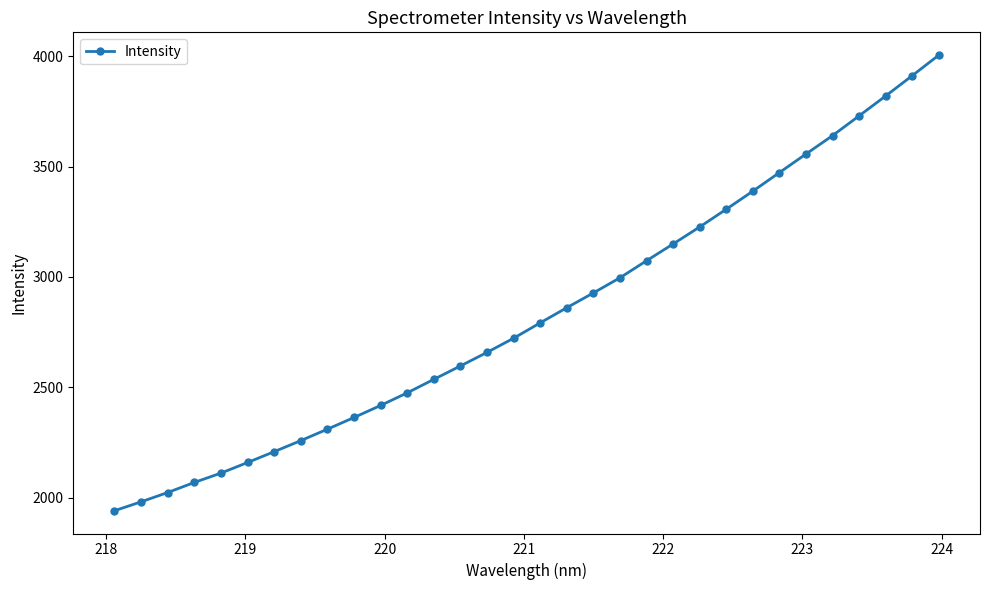

What is the maximum value shown in the chart?

4005.6